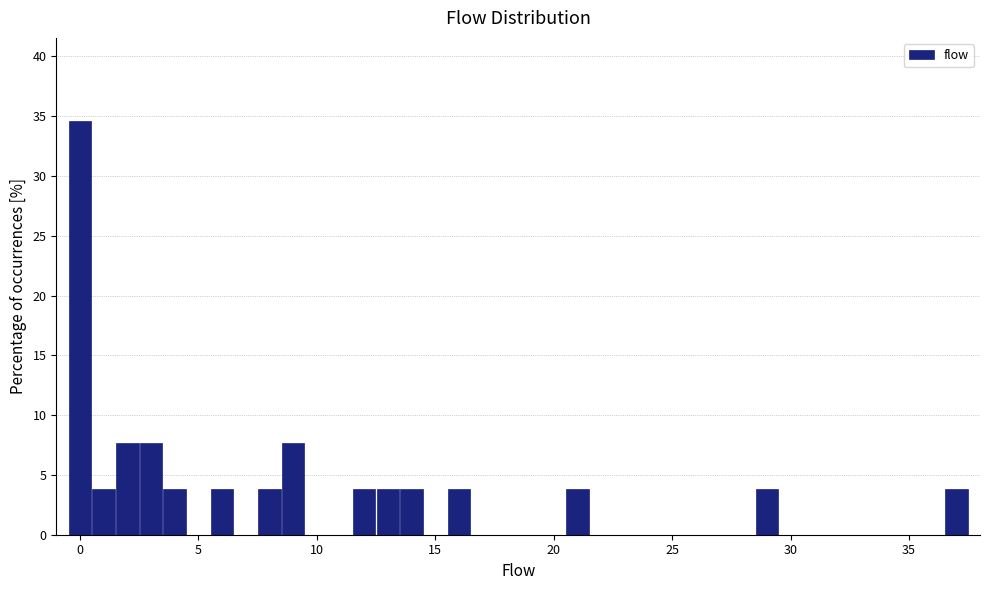

Around what value on the x-axis is the tallest bar? Give the approximate position of its centre, as read against the axis.

0.0